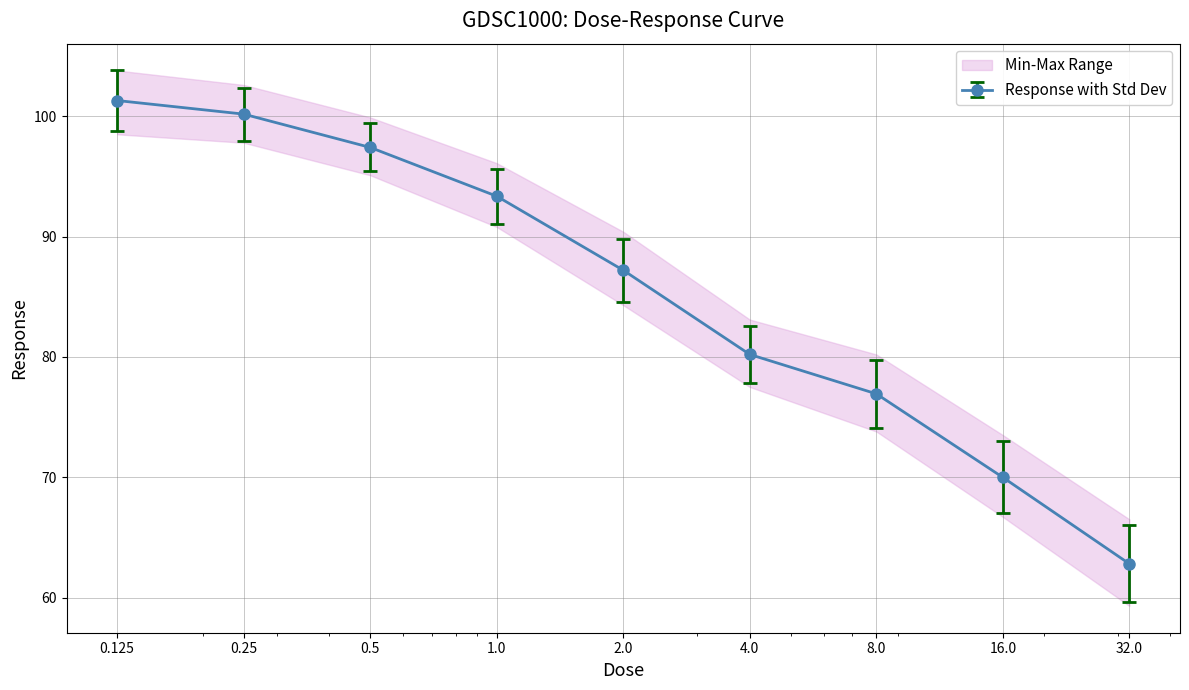

What is the label of the 6th point from the left?

4.0